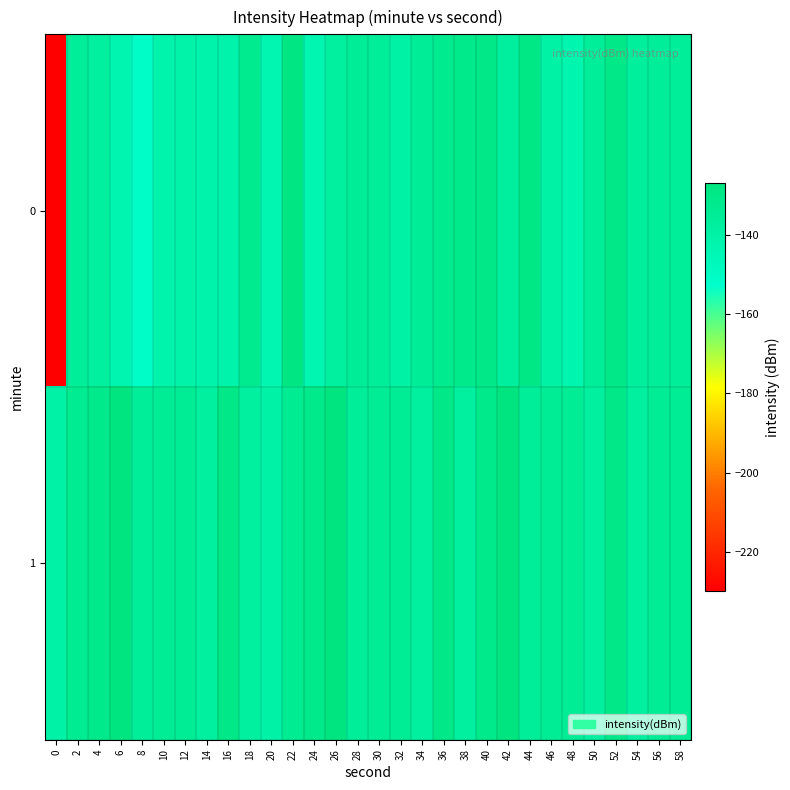

Rank the series by their maximum value, from lowest to highest.

0, 1